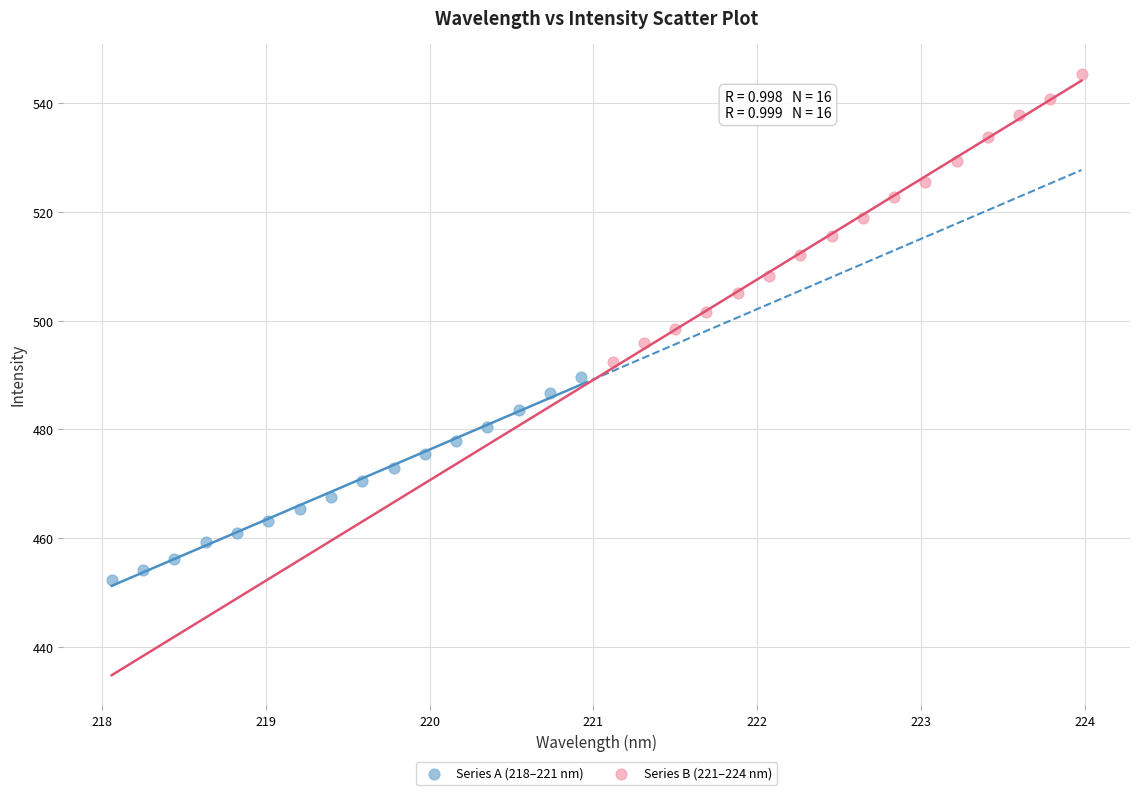

Which series has the largest Y range (max minus min)?

Series B (221–224 nm)